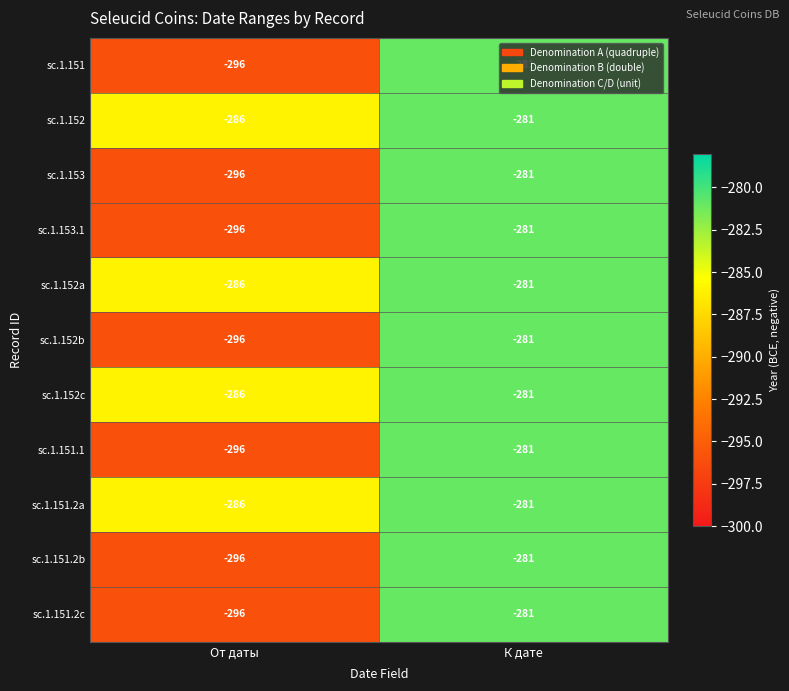

The sc.1.151.1 series shows -459 at От даты. True or false?

False